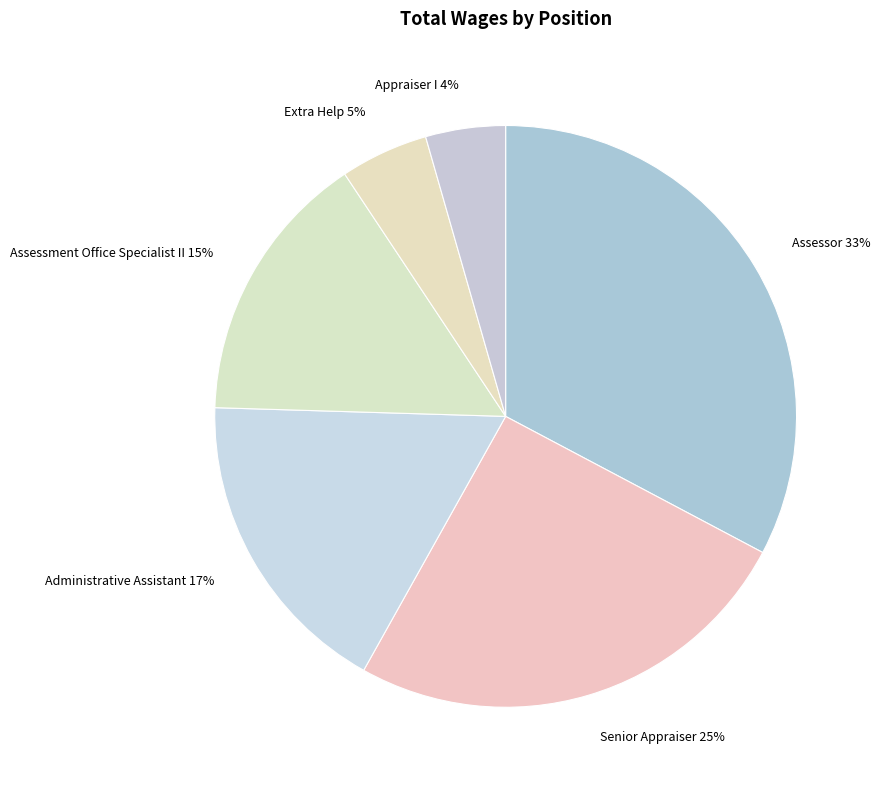

To the nearest percent, what is the combined percentage of Extra Help and Administrative Assistant?

22%